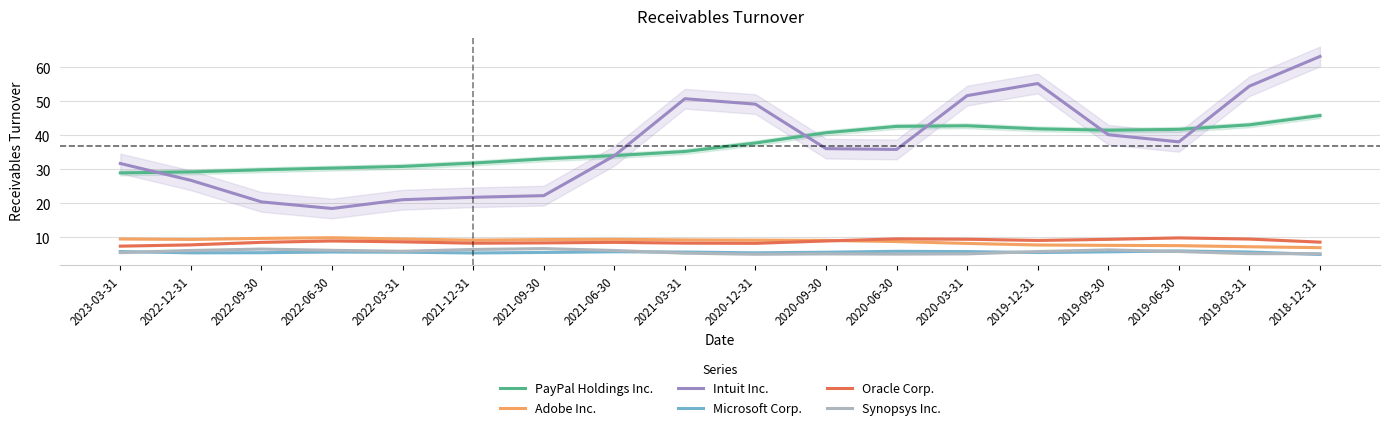

What is the smallest value displayed?

5.0